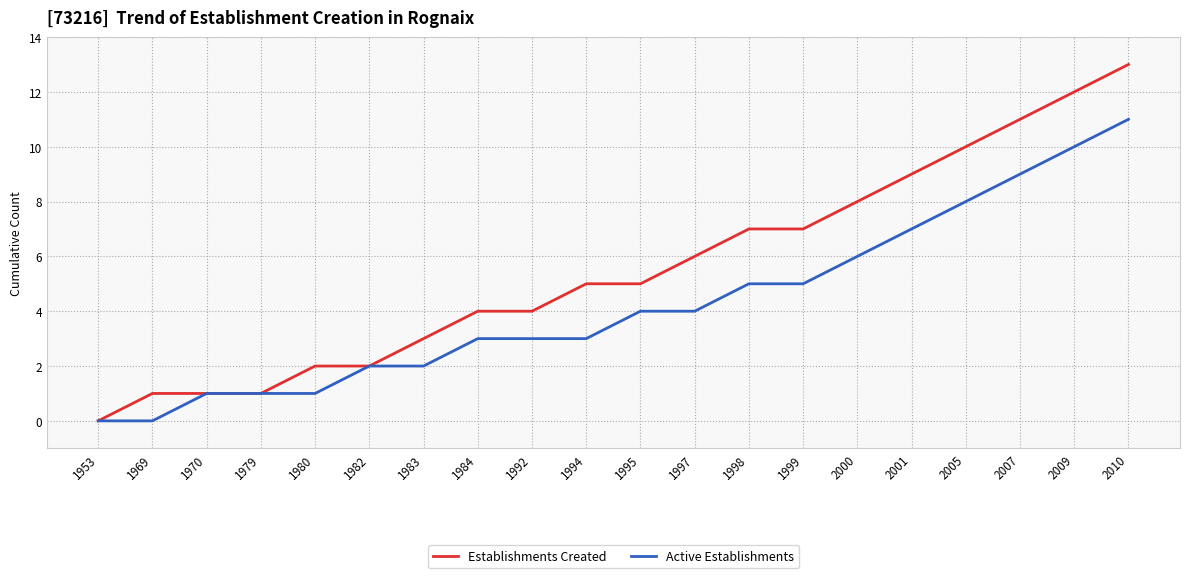

Which series changed the most between 1992 and 1997?

Establishments Created